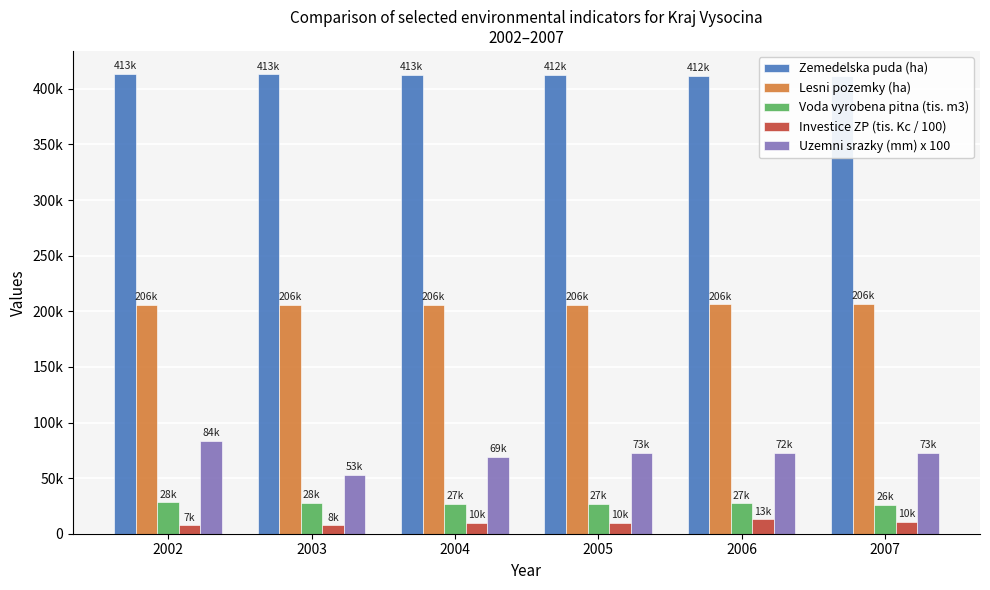

The Investice ZP (tis. Kc / 100) series shows 9571.9 at 2004. True or false?

True